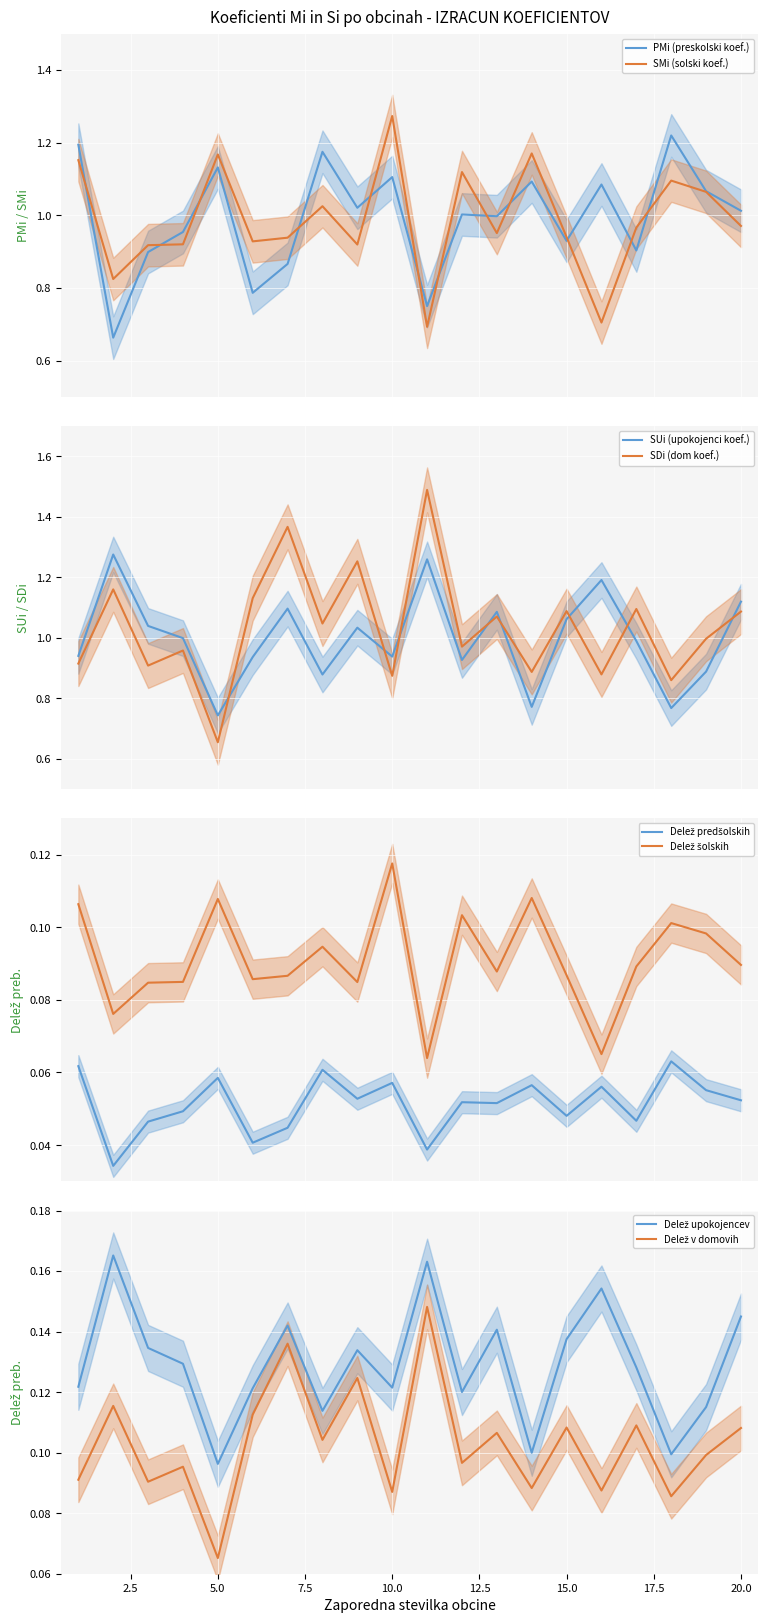

The PMi series shows 0.2 at 12. True or false?

False